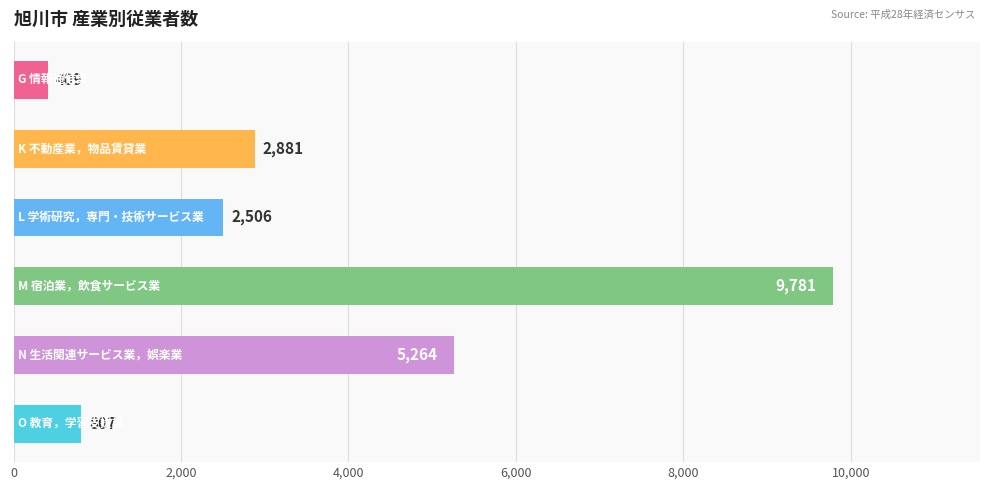

What is the value of the 4th bar from the top?

9781